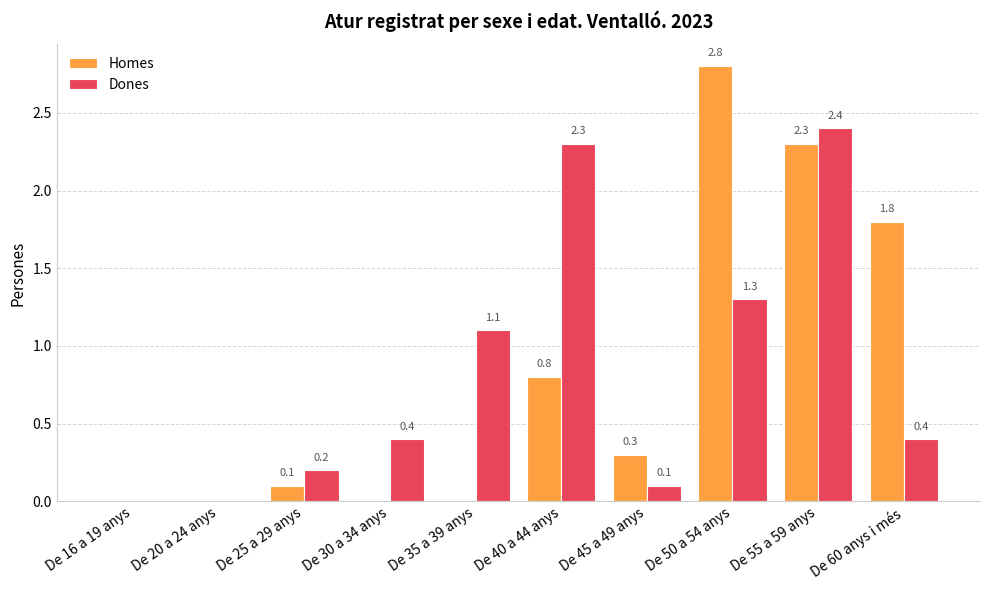

What is the total value across all series at De 40 a 44 anys?

3.1